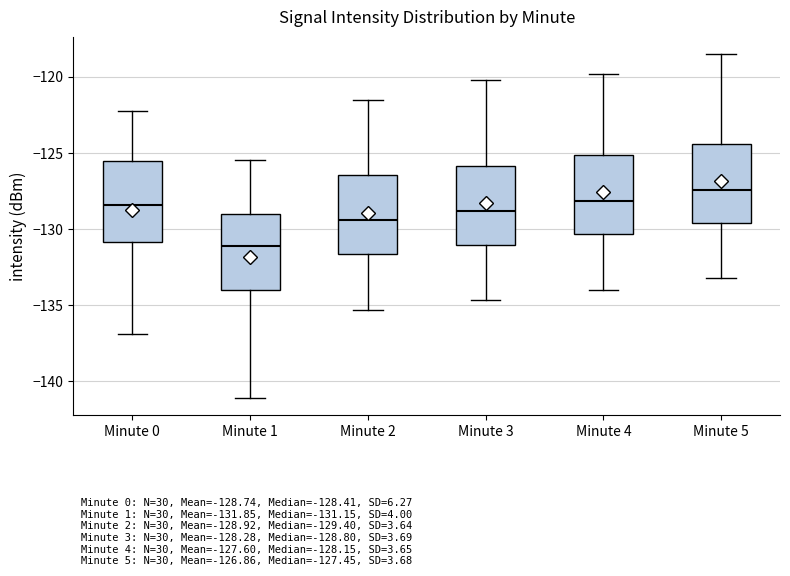

Which box has the lowest median line?

Minute 1